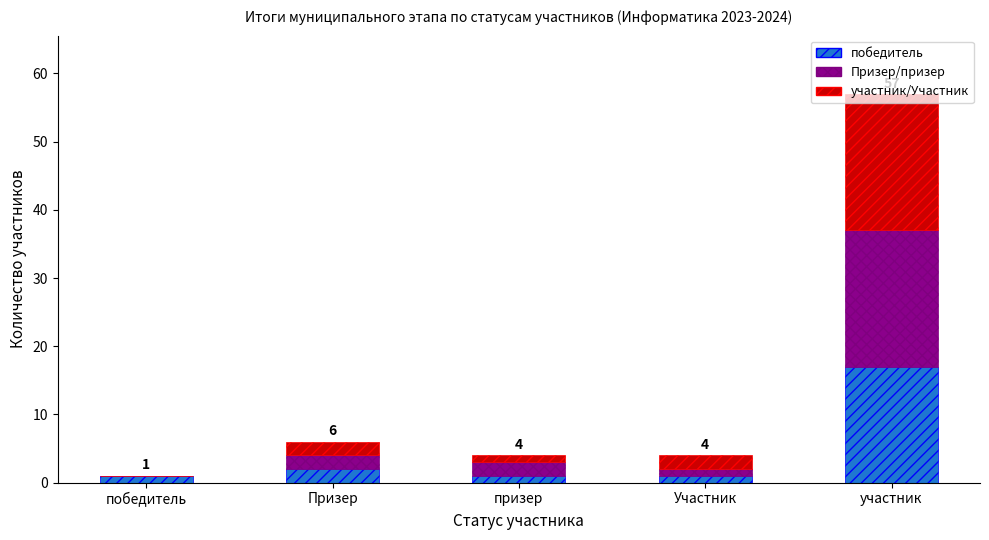

Count the number of data series in this chart.

3